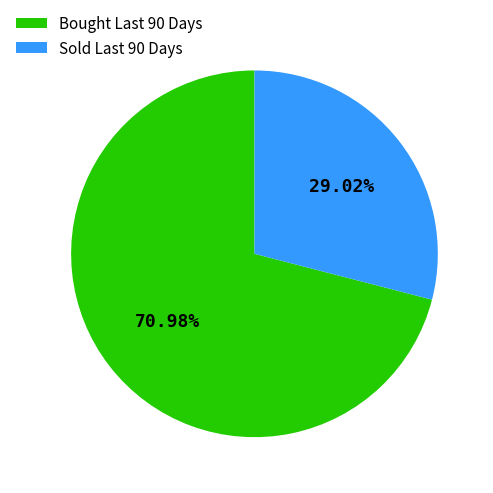

Rank the categories by value from lowest to highest.

Sold Last 90 Days, Bought Last 90 Days